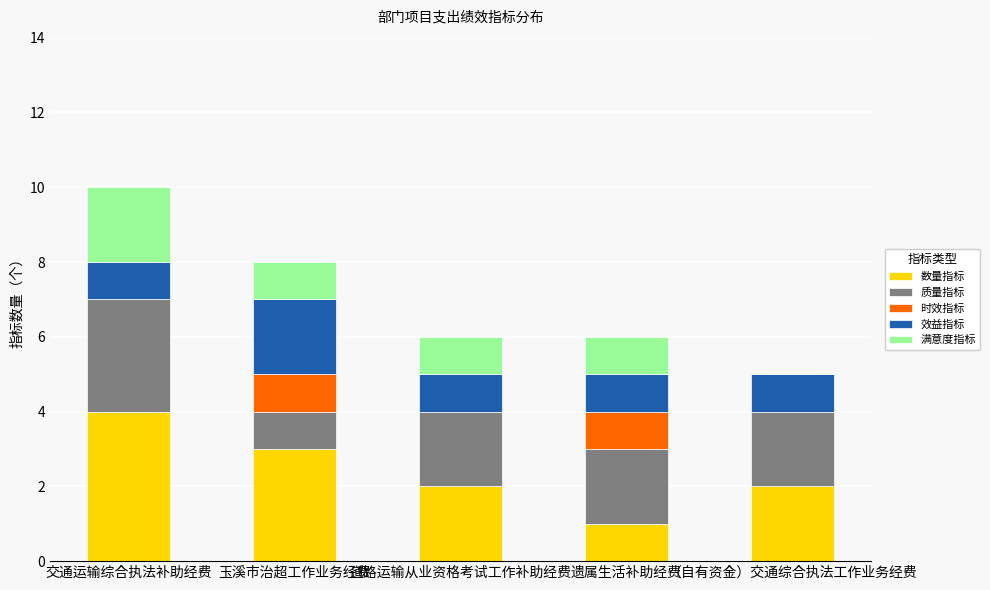

The 数量指标 series shows 1 at 玉溪市治超工作业务经费. True or false?

False